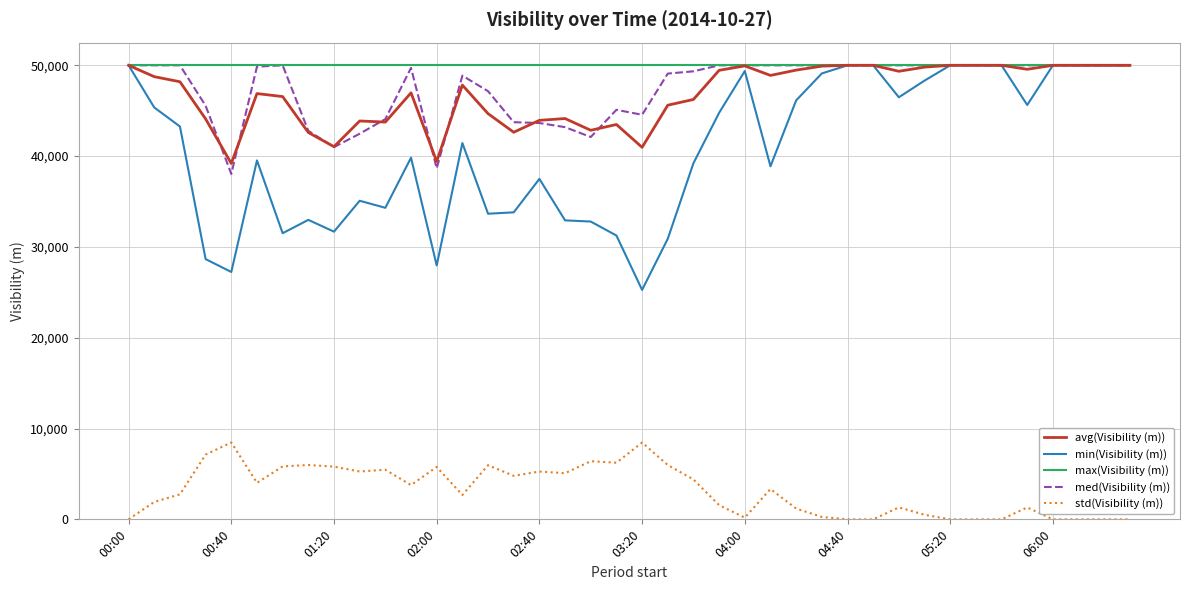

True or false: std(Visibility (m)) and min(Visibility (m)) cross at least once.

False